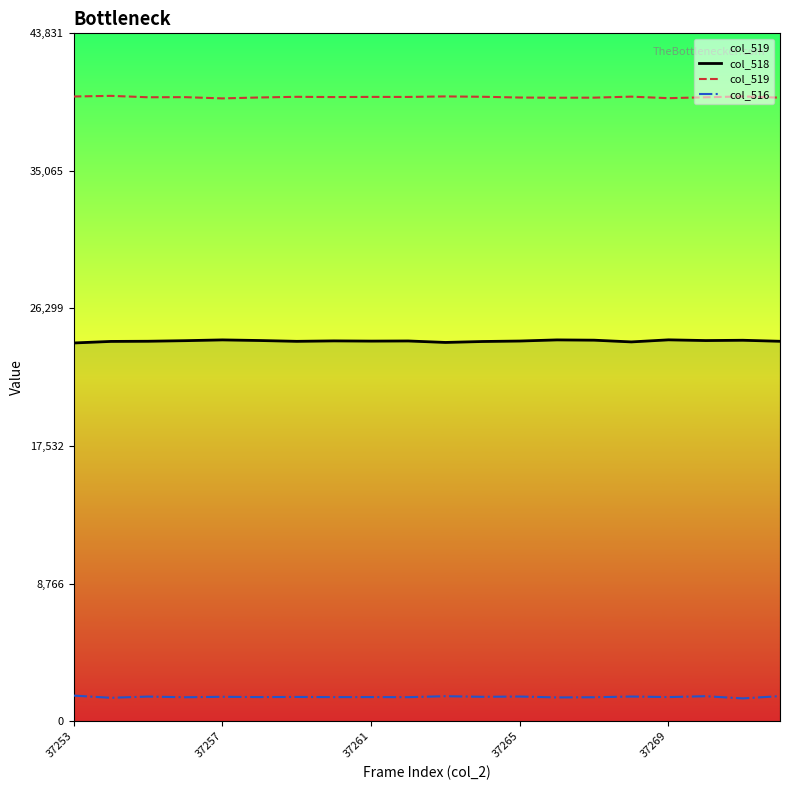

The value of col_519 at 37265 is 39741. True or false?

True